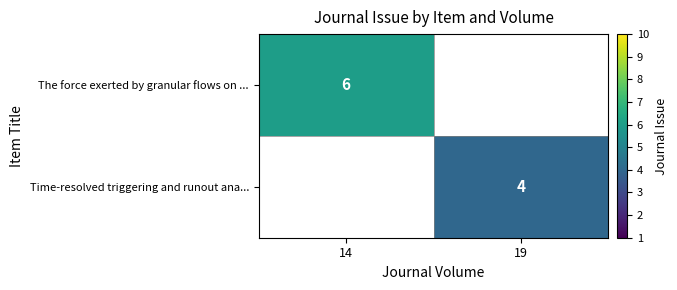

The Time-resolved triggering and runout ana... series shows 3 at 19. True or false?

False